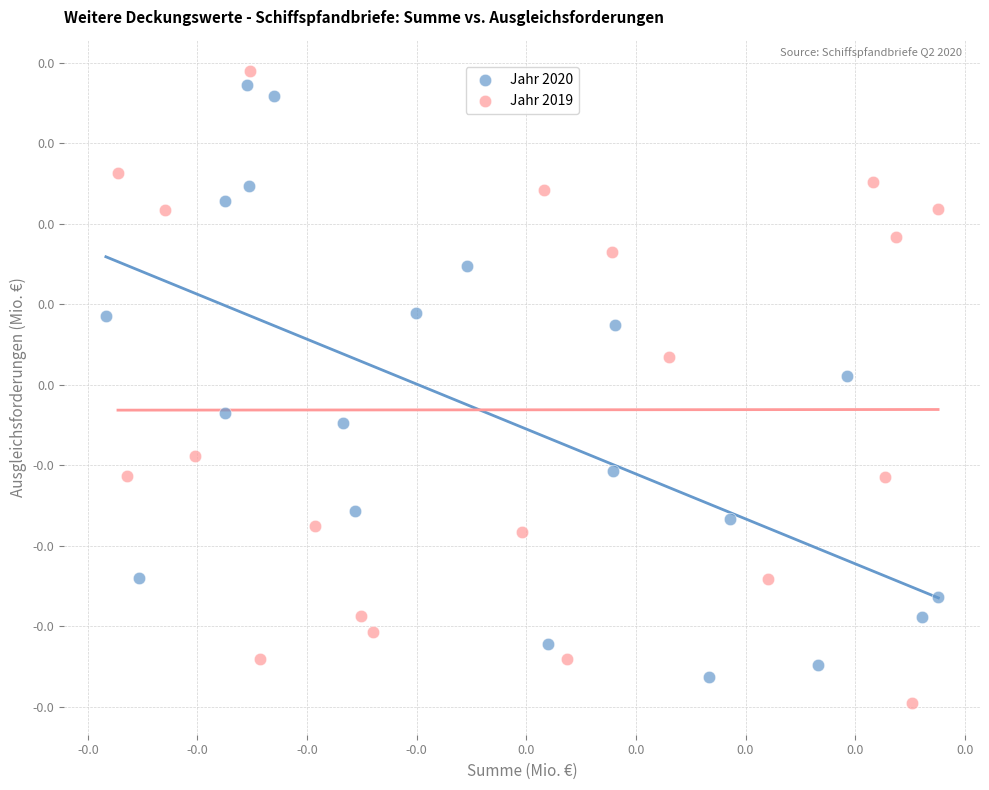

Which series has the widest spread of Y values?

Jahr 2019